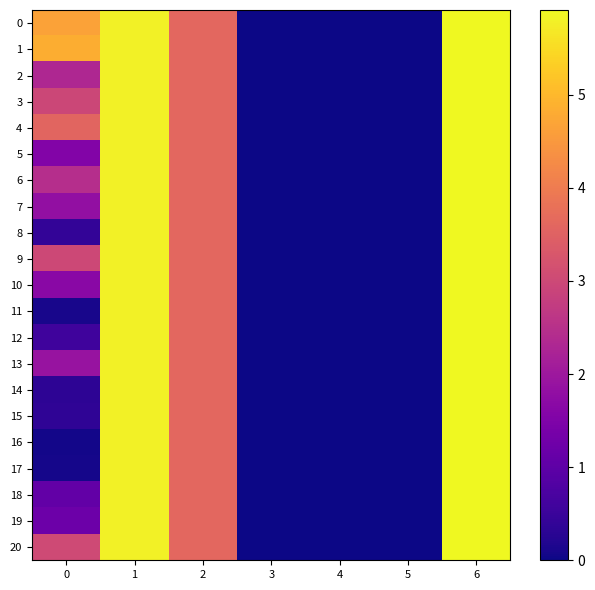

Which label corresponds to the smallest value in the chart?

3